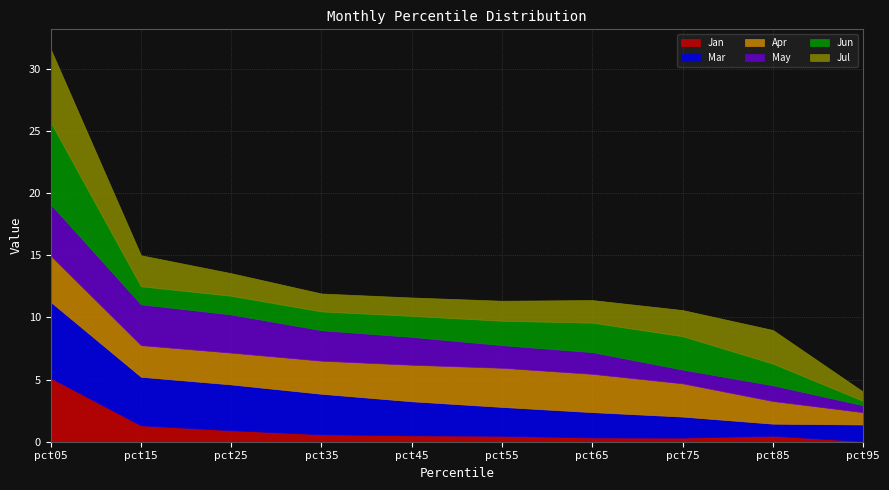

Rank the series at pct85 from lowest to highest value.

Jan, Mar, May, Jun, Apr, Jul